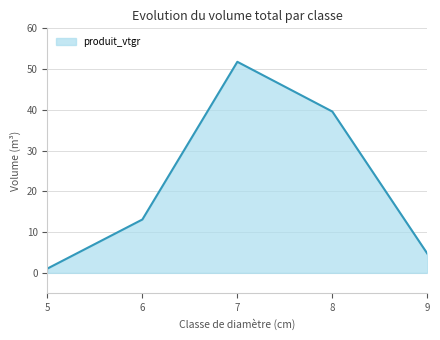

List the labels in order of value, smallest first.

5, 9, 6, 8, 7